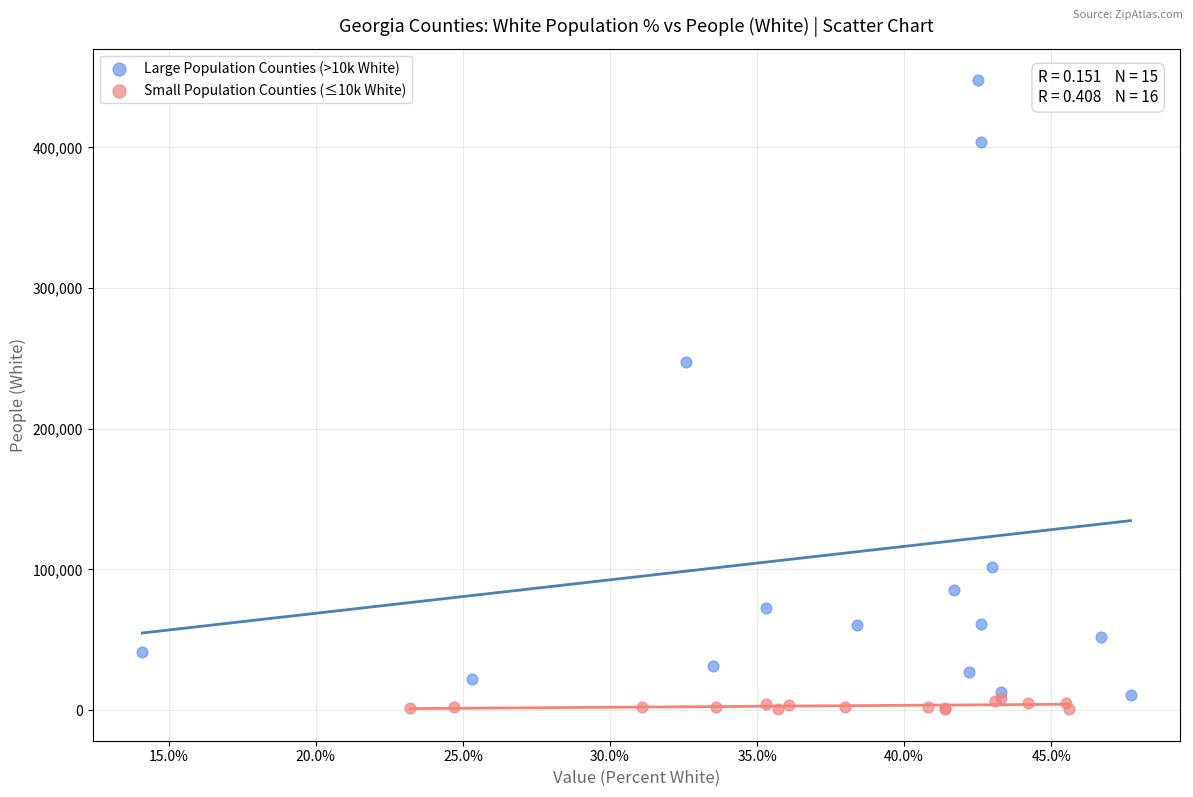

What are all the series names shown in the legend?

Large Population Counties (>10k White), Small Population Counties (≤10k White)